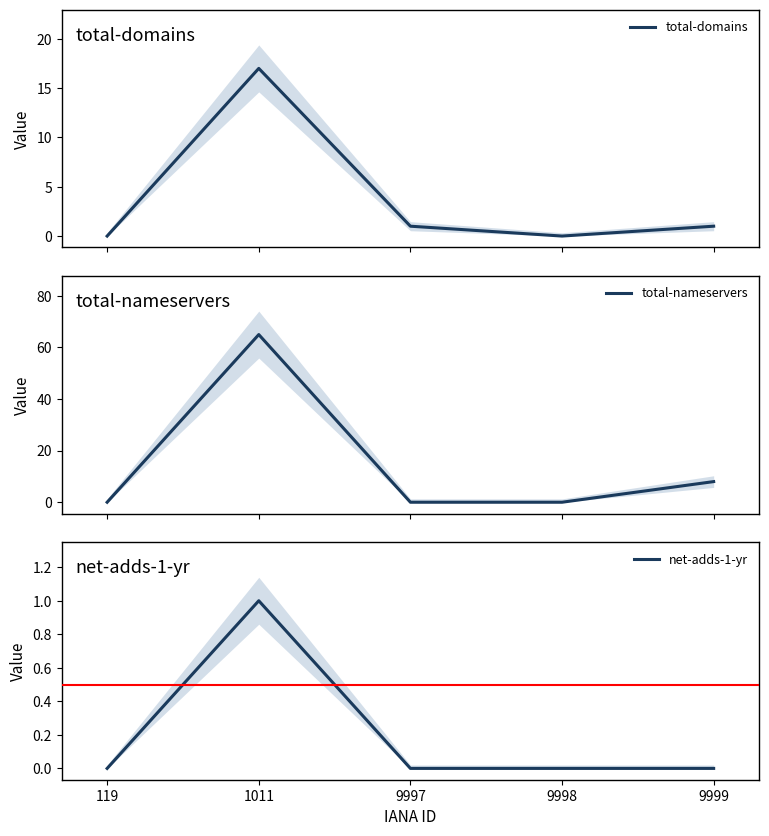

Reading left to right, transcribe all the data shown in this chart.

total-domains: 0	17	1	0	1
total-nameservers: 0	65	0	0	8
net-adds-1-yr: 0	1	0	0	0